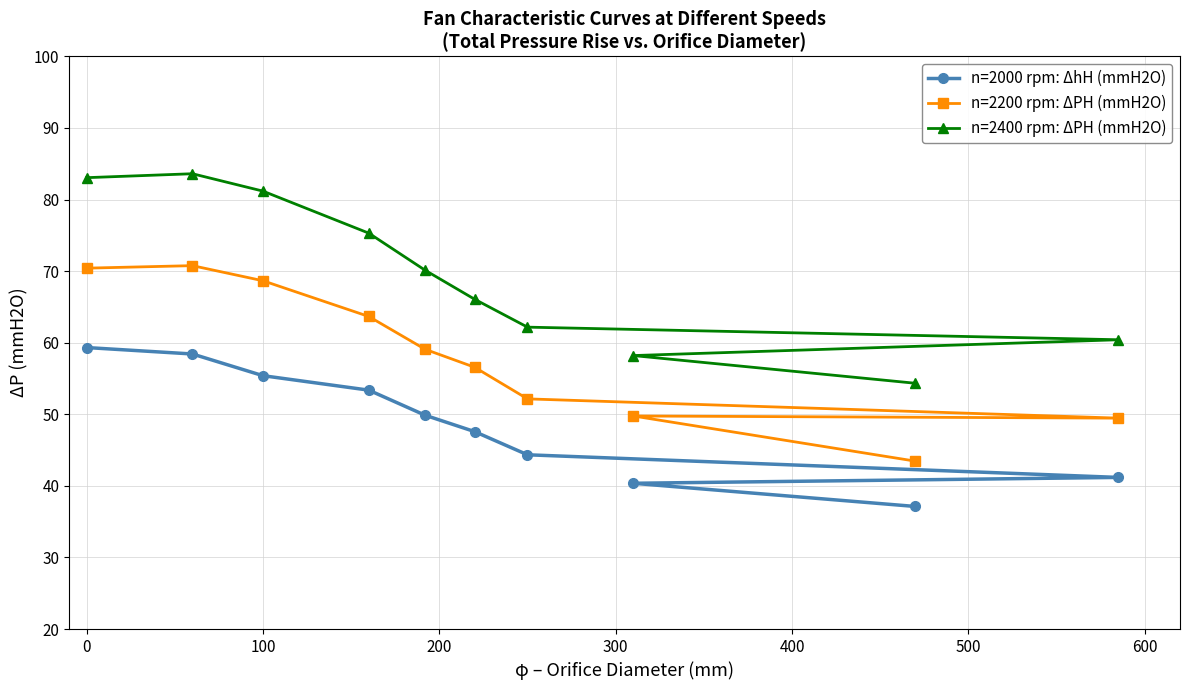

Which series has the largest total across all categories?

n=2400 rpm: ΔPH (mmH2O)